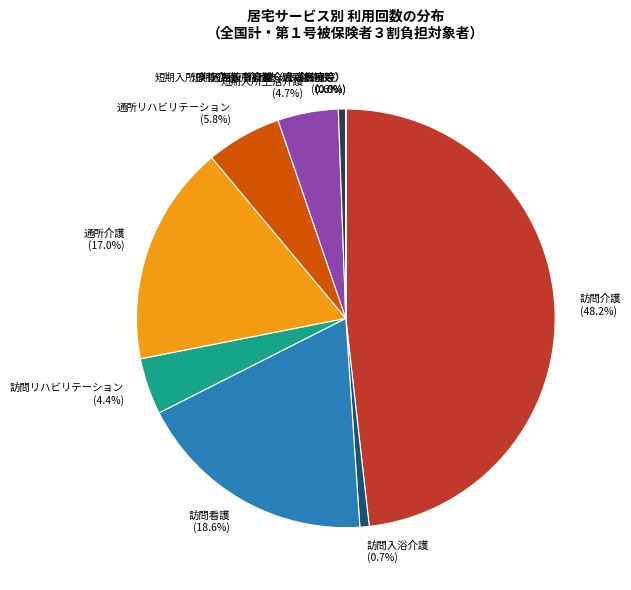

What percentage is the 訪問看護 slice, to the nearest percent?

19%